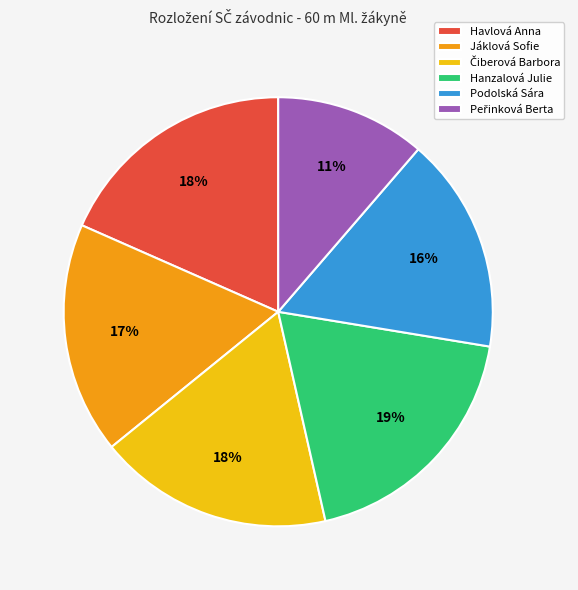

Between Havlová Anna and Jáklová Sofie, which is larger?

Havlová Anna